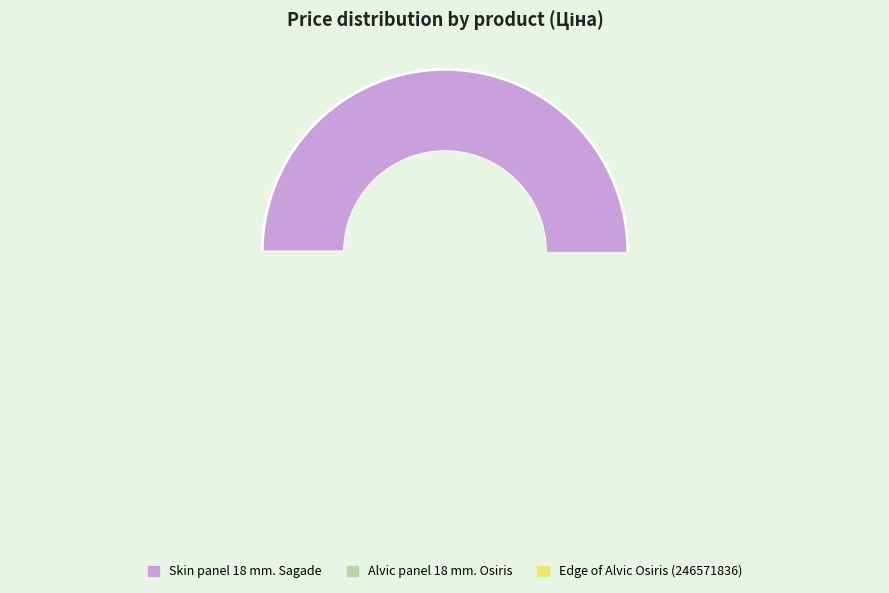

To the nearest percent, what portion does Alvic panel 18 mm. Osiris represent?

47%